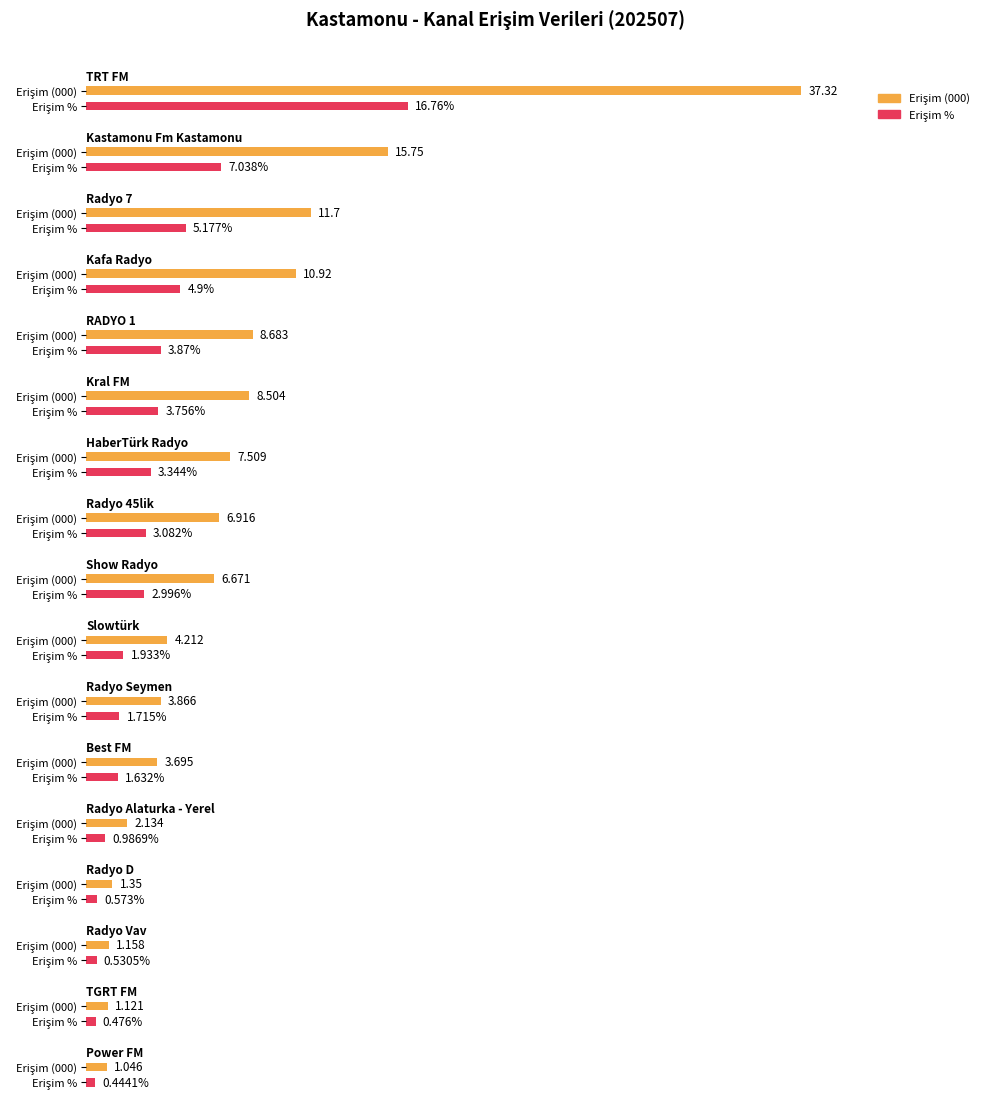

At which category does the chart reach its peak across all series?

TRT FM